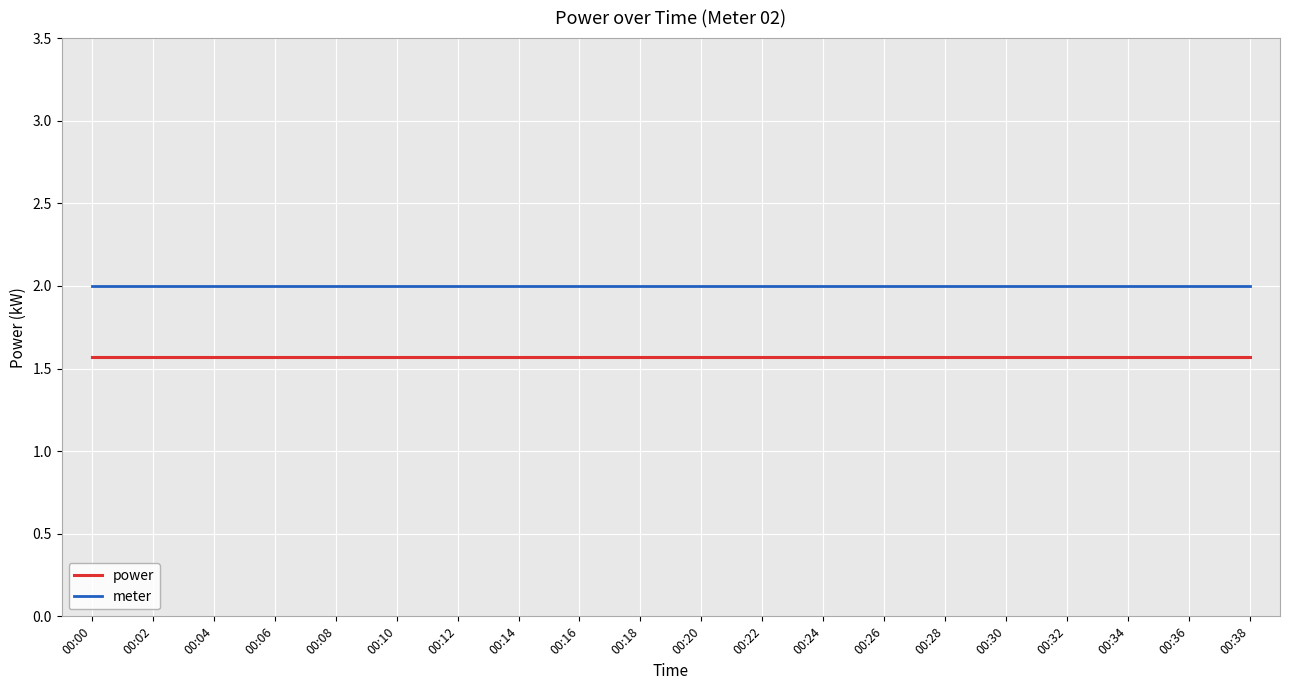

Read the meter value at 00:20.

2.0